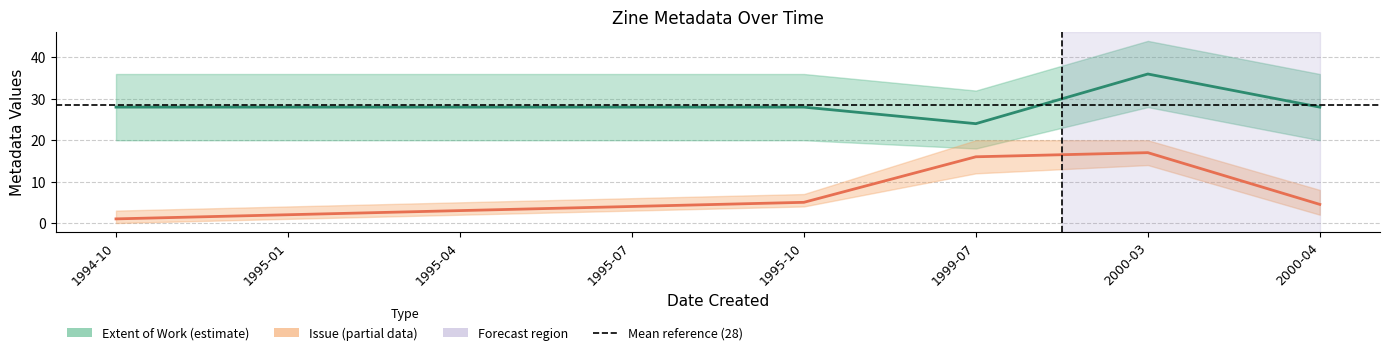

What is the value of the Issue point at the 7th from the left?

17.0